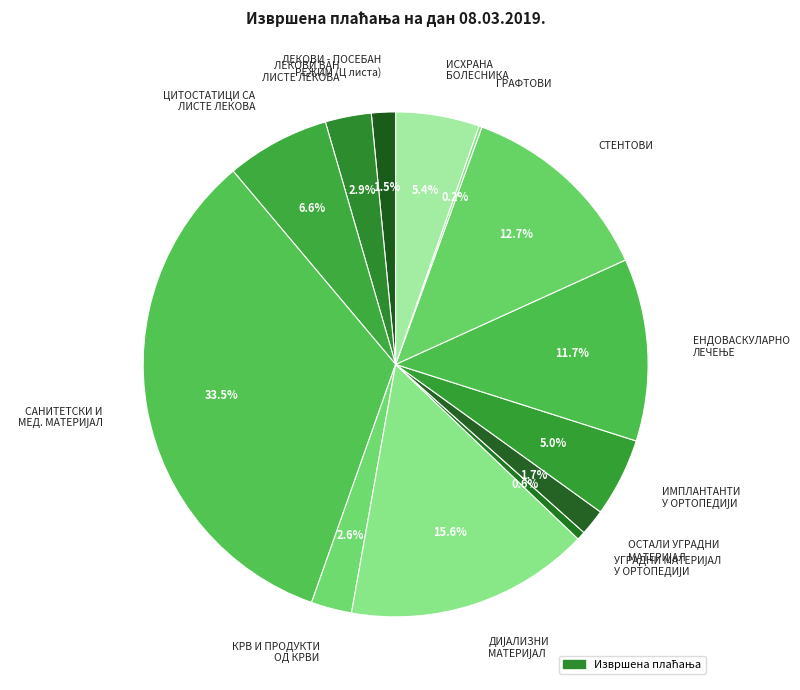

Approximately how many times larger is the value at ИСХРАНА БОЛЕСНИКА compared to СТЕНТОВИ?

0.4